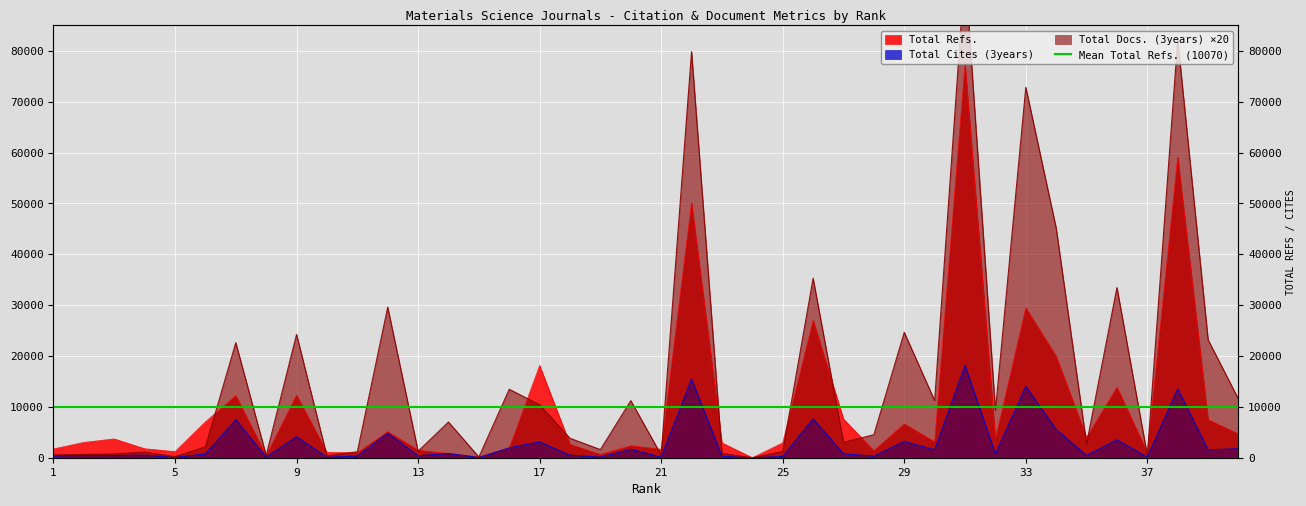

Rank the series by their maximum value, from highest to lowest.

Total Docs. (3years), Total Refs., Total Cites (3years)